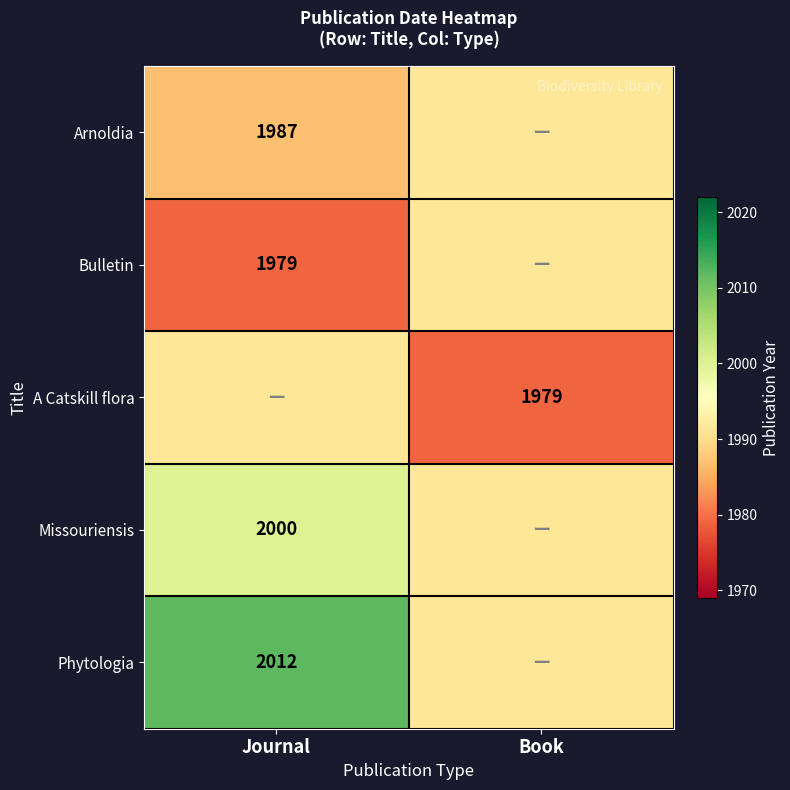

Is it true that Missouriensis equals 2000.0 at Journal?

True